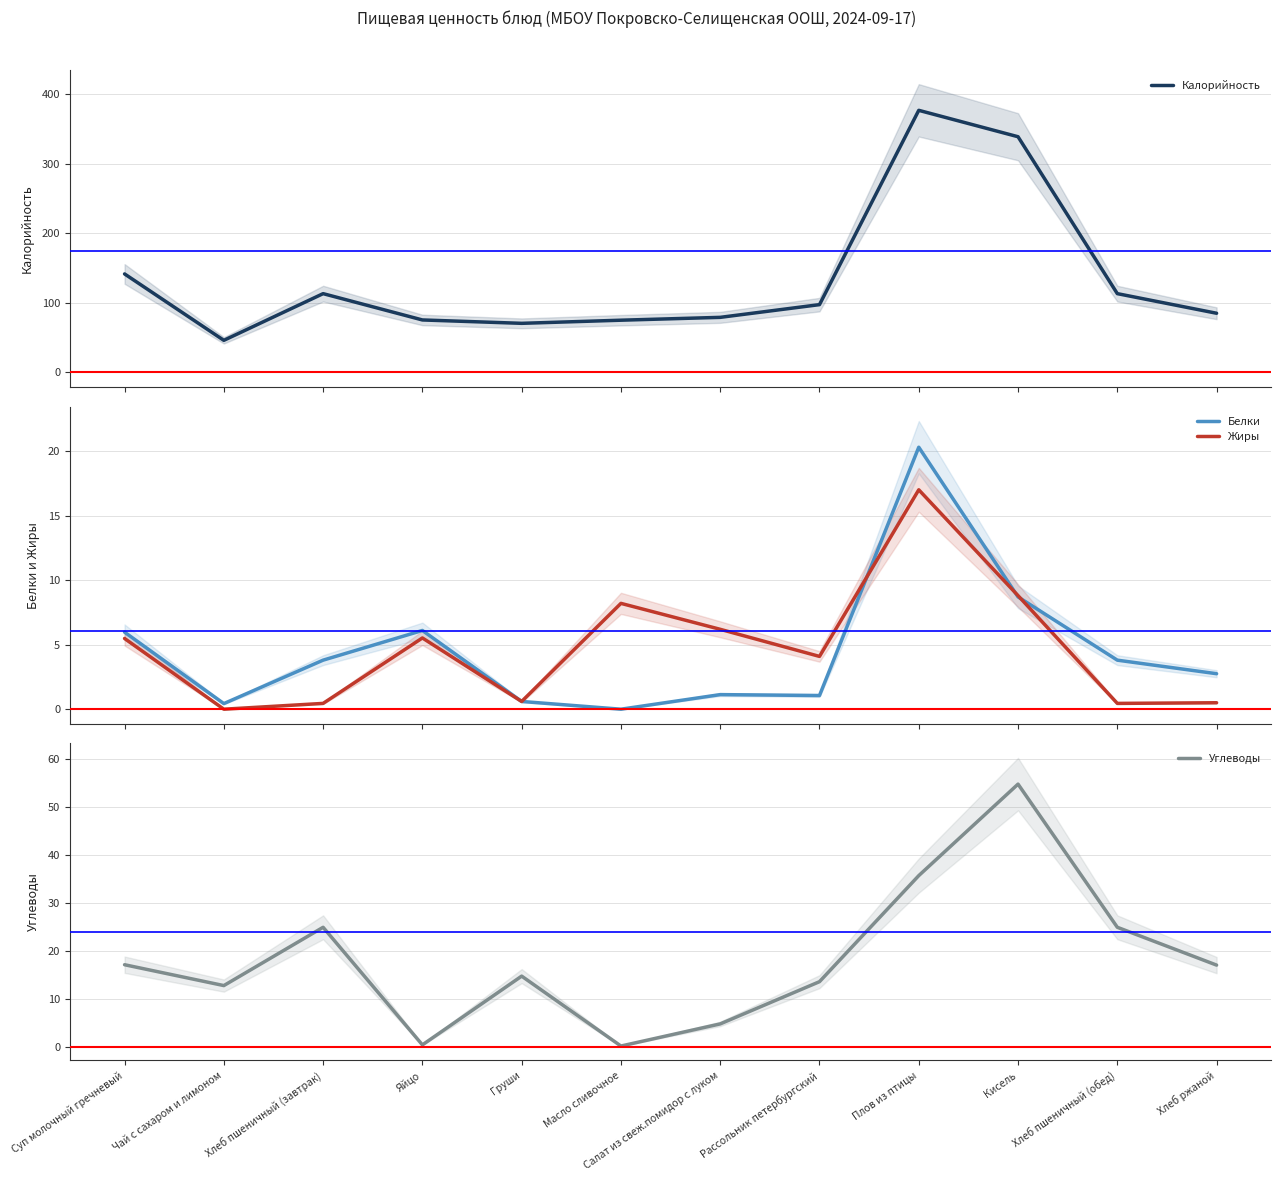

How many interior local peaks does the Белки series have?

3